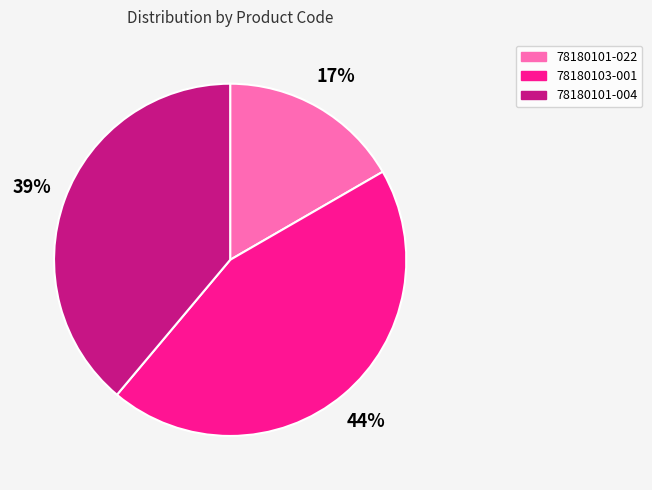

Combined, do 78180101-004 and 78180101-022 account for over 50%?

Yes